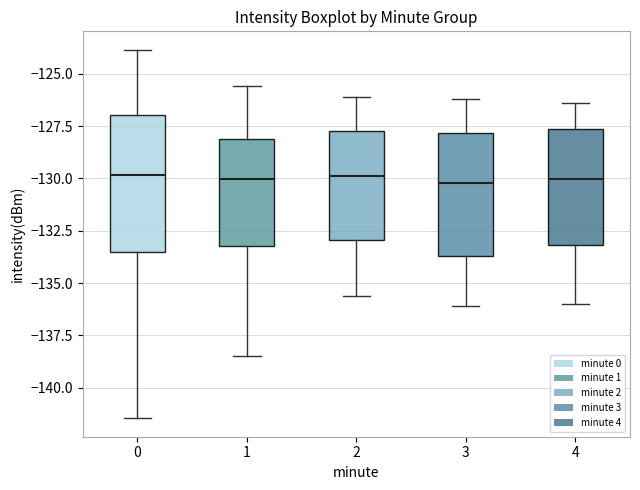

Where is the lower edge of the box at x = 3 on the y-axis? The values are not printed on the chart, so give them approximately, as read against the axis.

-133.5